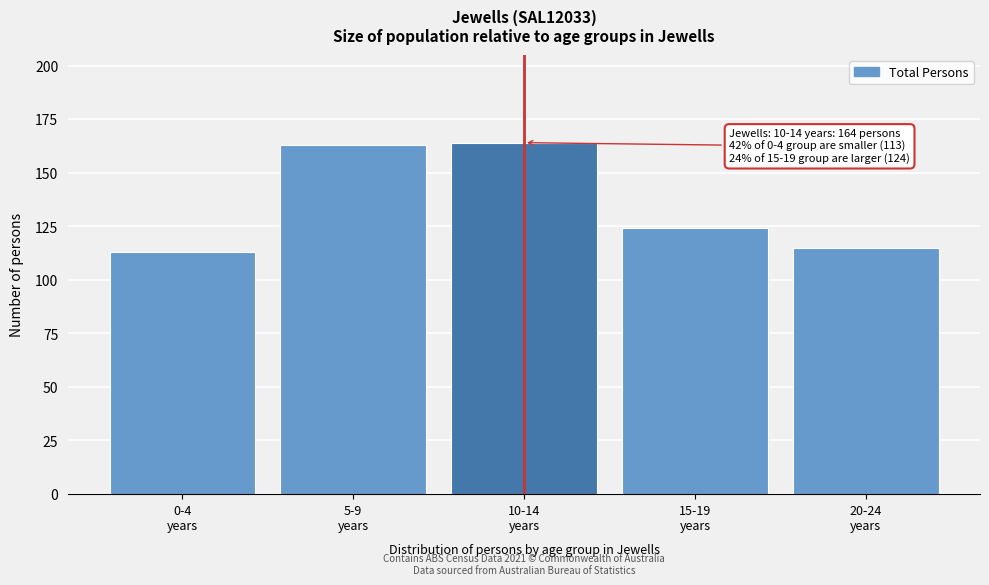

Reading left to right, what are all the values shown in this chart?

113	163	164	124	115